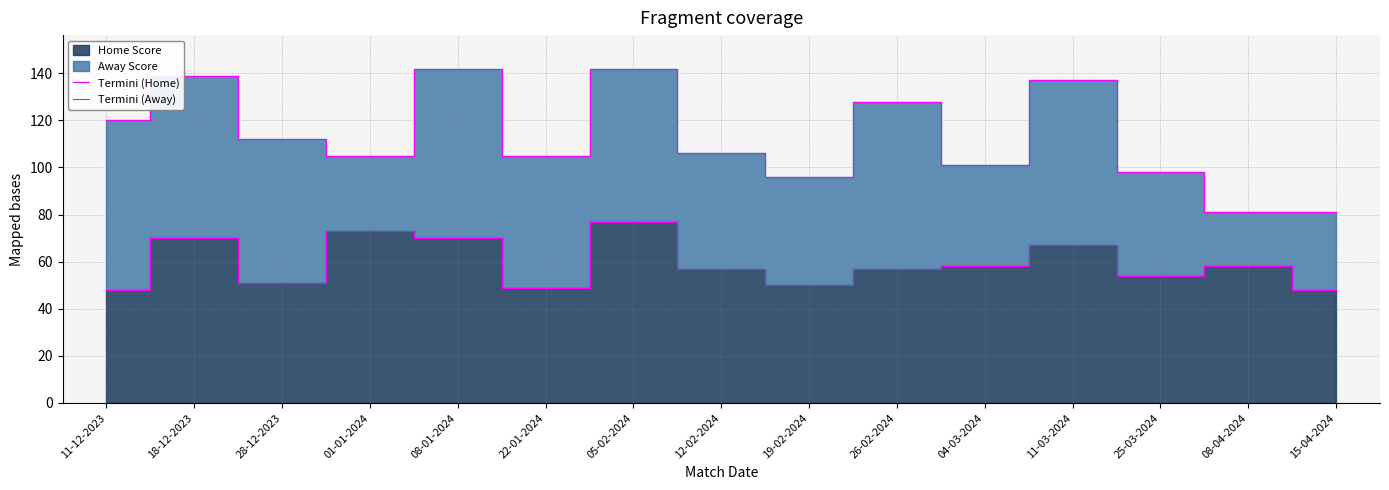

True or false: Termini (Away) and Termini (Home) cross at least once.

False